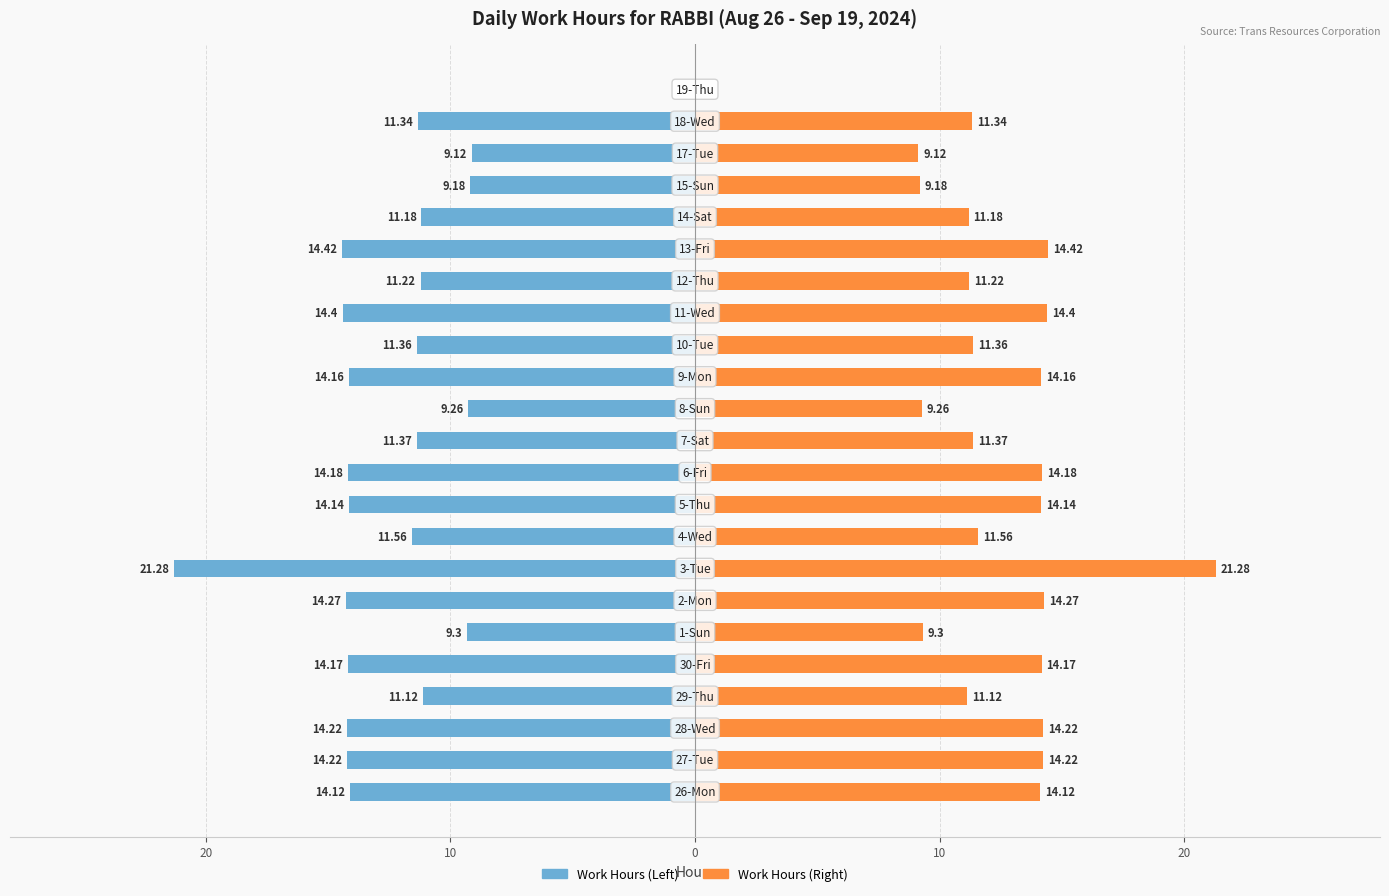

What is the value of the Work Hours (Right) bar at the 5th from the left?

14.2